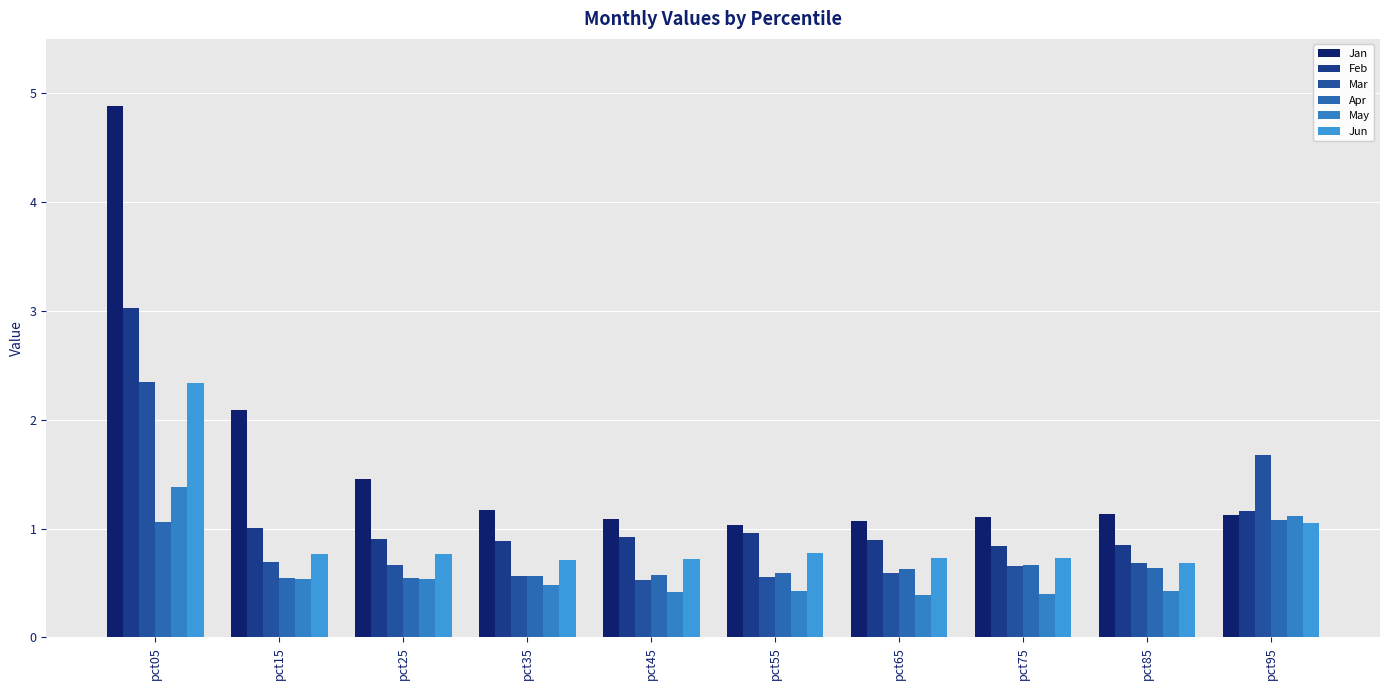

Count the number of data series in this chart.

6